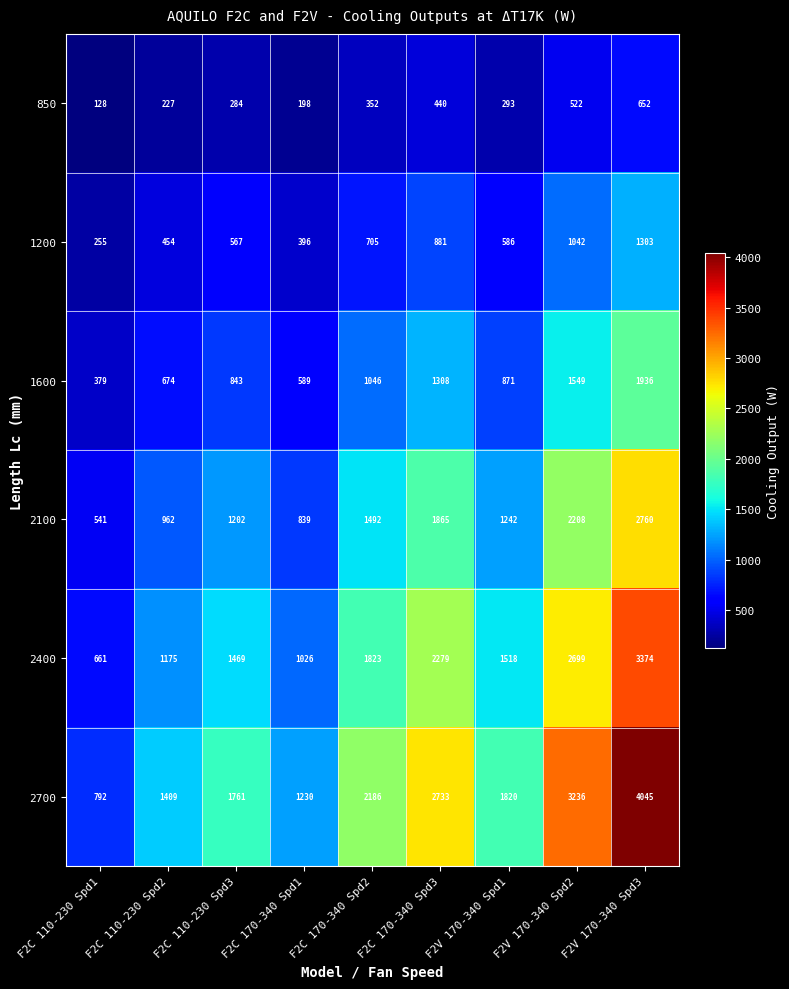

At how many categories does at least one series exceed 2111?

4